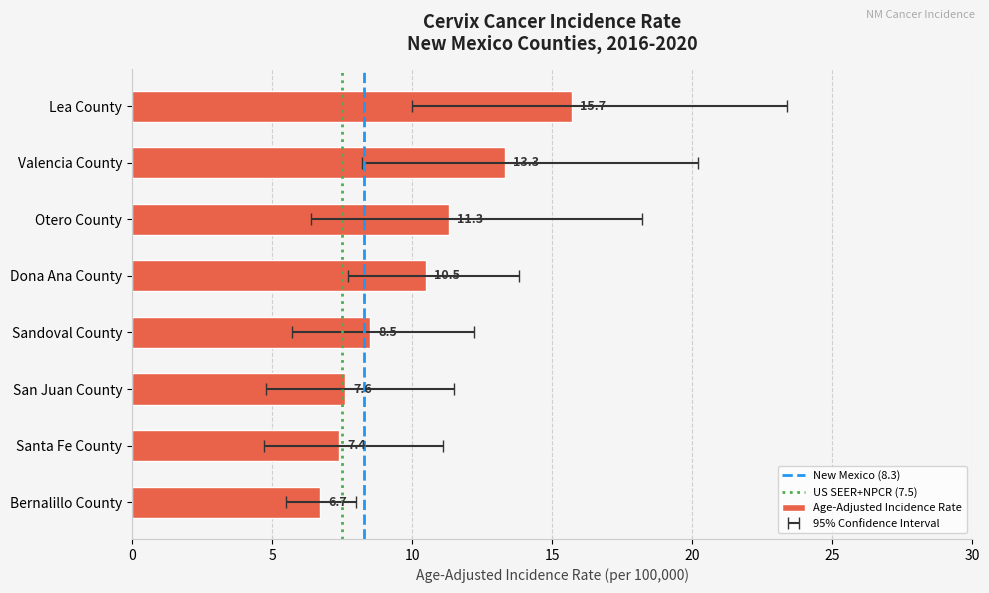

What is the label of the 5th bar from the right?

Dona Ana County